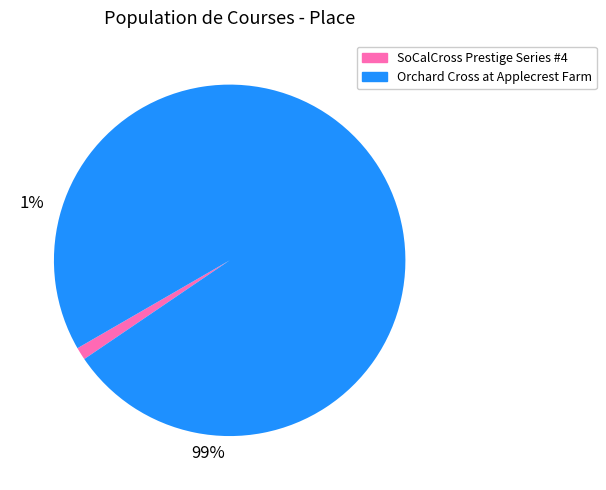

Which slice is the smallest?

SoCalCross Prestige Series #4